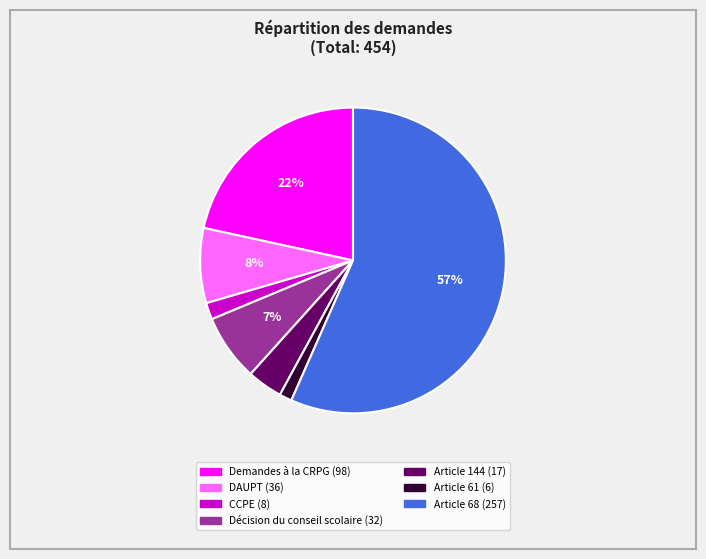

Is Demandes à la CRPG the majority of the pie?

No